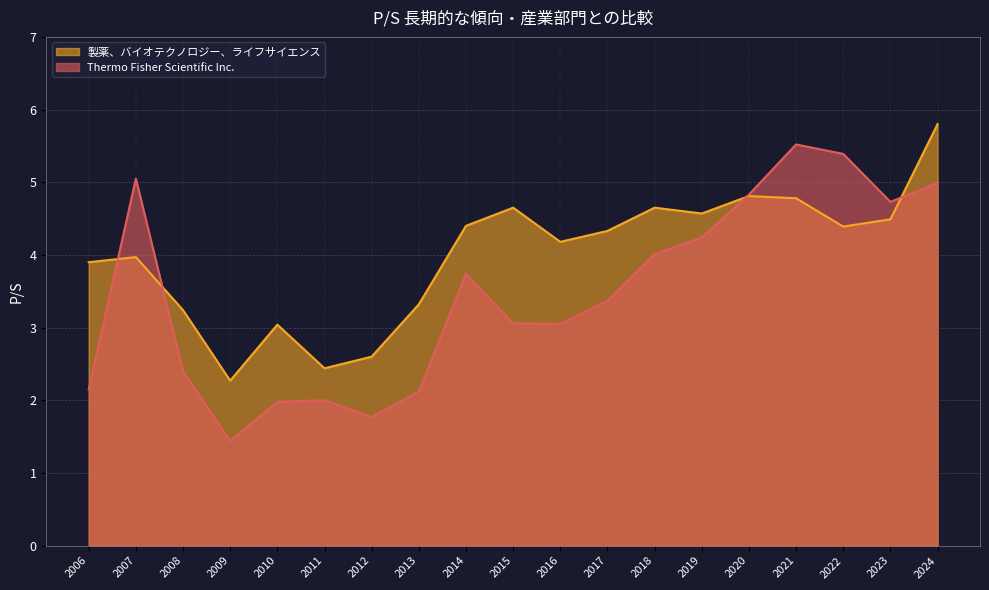

What is the total value across all series at 2017?

7.7